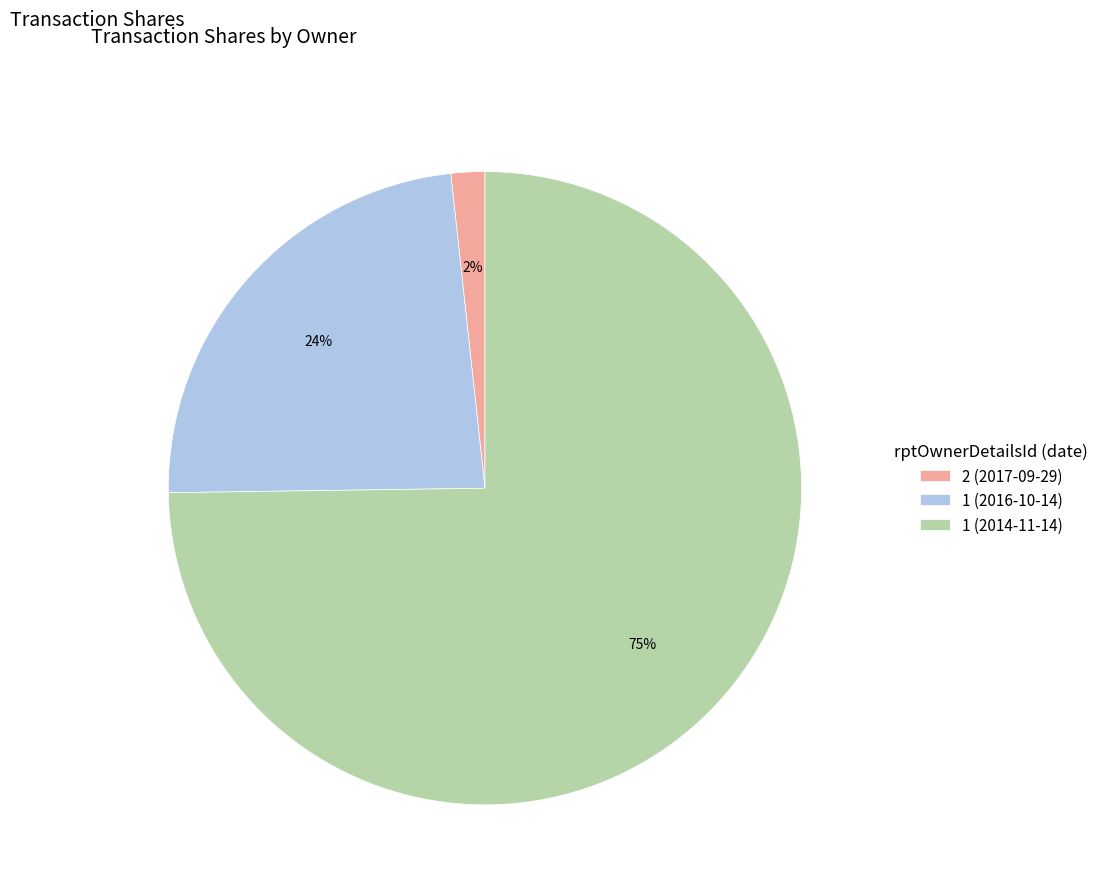

Is the sum of 1 (2016-10-14) and 2 (2017-09-29) greater than half?

No